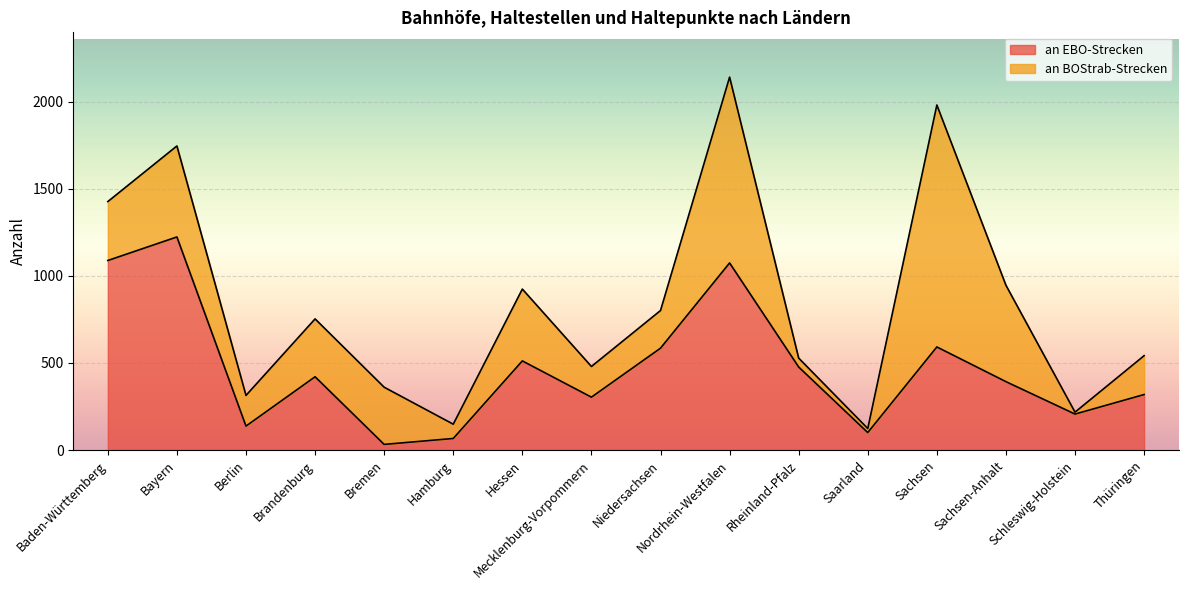

What is the maximum value for an EBO-Strecken?

1223